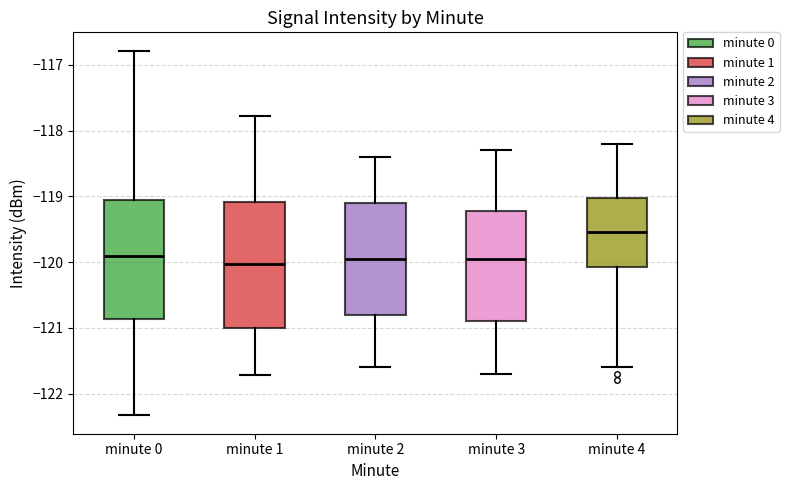

Reading left to right, transcribe this box plot: for each box, give where its median line is, the range the box spans, and where its two whiskers end, as read against the y-axis. The values are not printed on the chart, so give them approximately, as read against the axis.

minute 0: median -119.9, box -120.9 to -119.1, whiskers -122.3 to -116.8
minute 1: median -120.0, box -121.0 to -119.1, whiskers -121.7 to -117.8
minute 2: median -119.9, box -120.8 to -119.1, whiskers -121.6 to -118.4
minute 3: median -119.9, box -120.9 to -119.2, whiskers -121.7 to -118.3
minute 4: median -119.5, box -120.1 to -119.0, whiskers -121.6 to -118.2